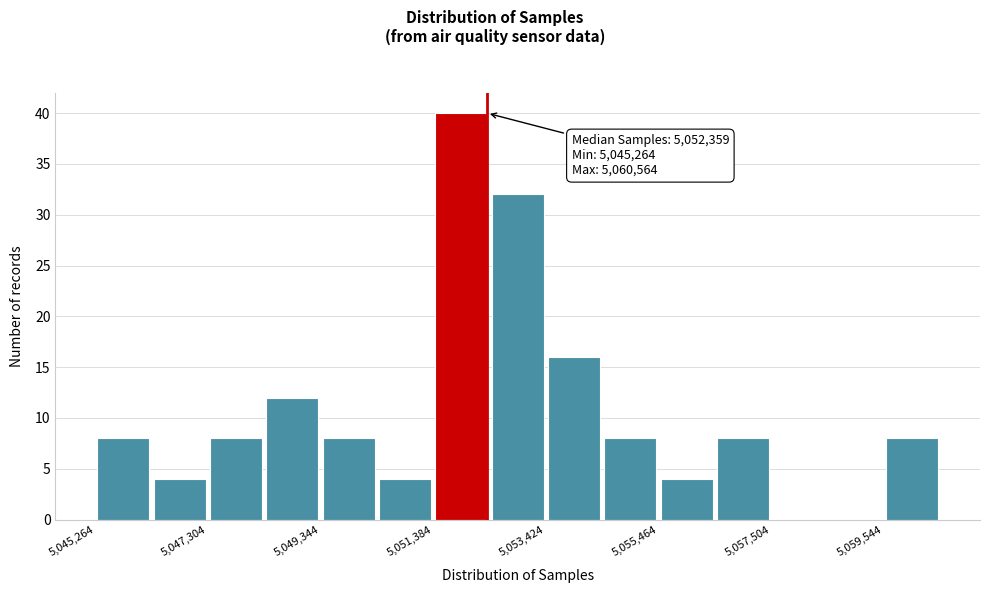

Around what value on the x-axis is the tallest bar? Give the approximate position of its centre, as read against the axis.

5052000